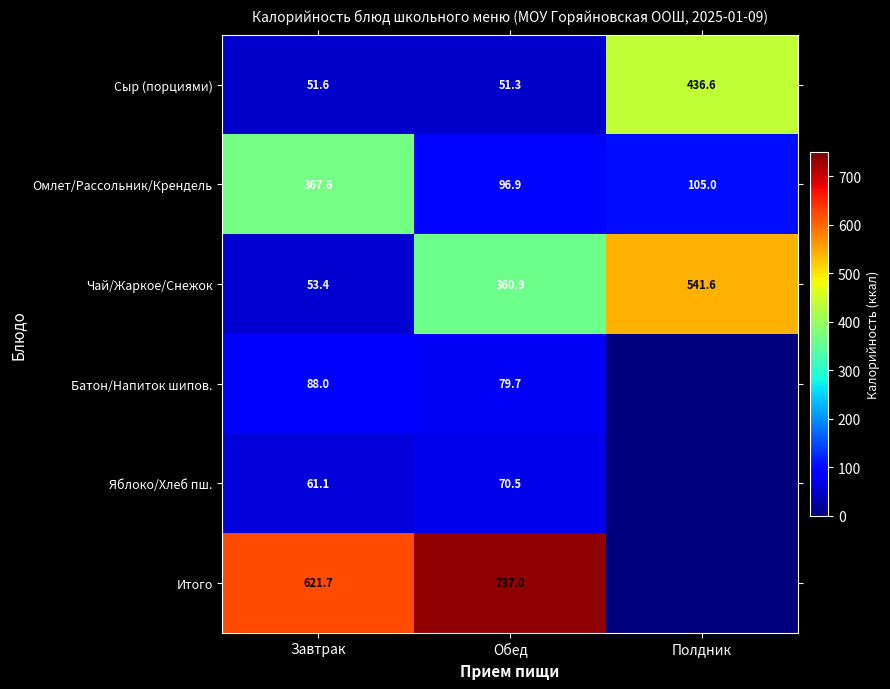

At which category does the chart reach its peak across all series?

Обед